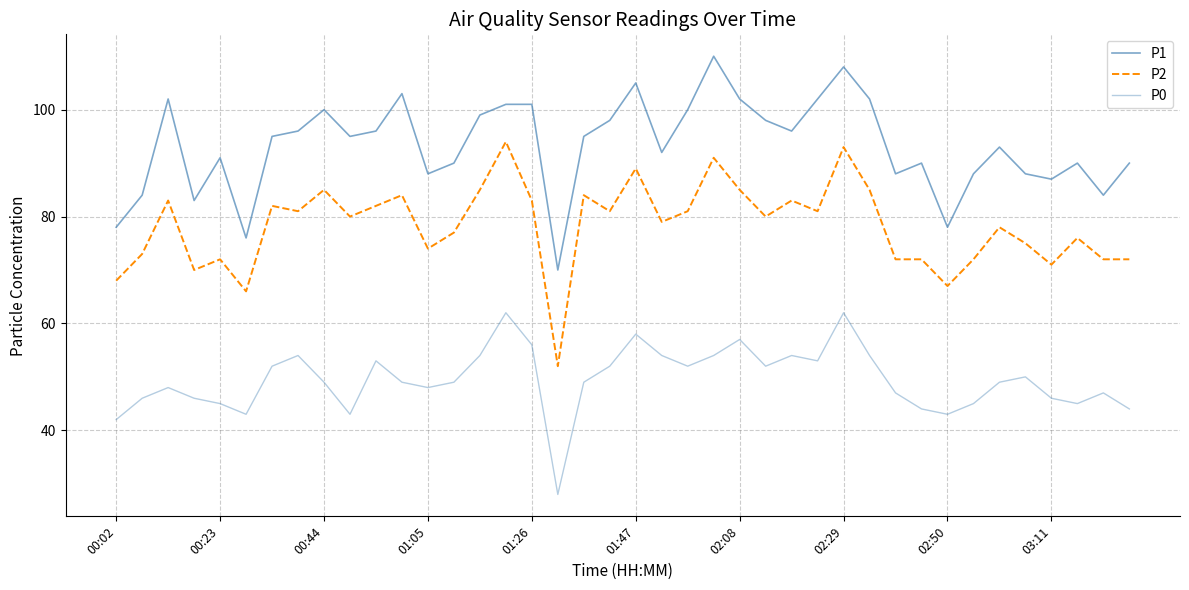

What is the average value of the P1 series?

93